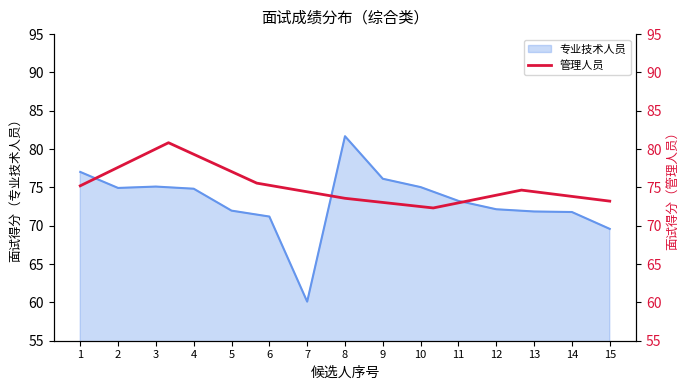

How many interior local valleys (lower than both neighbors) does the data have?

1